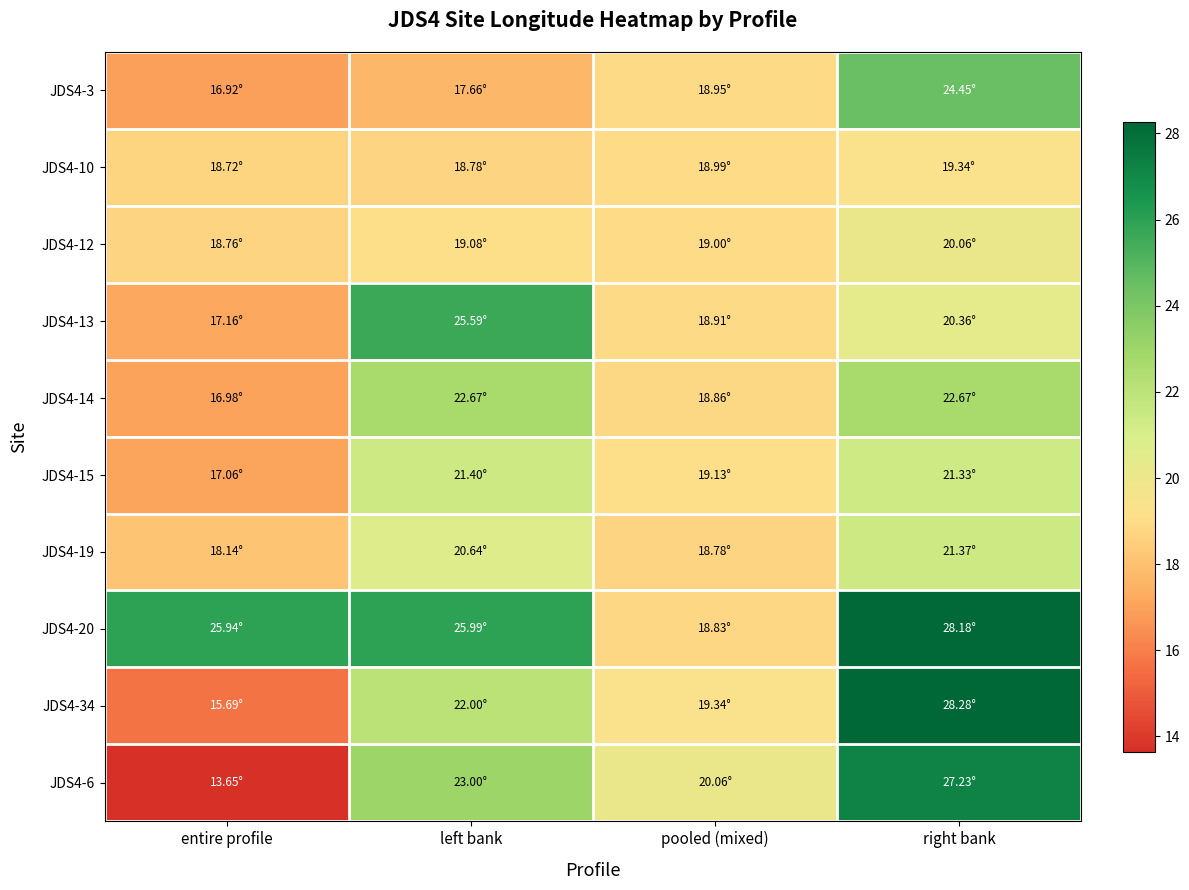

At left bank, list the series in order from largest to smallest.

JDS4-20, JDS4-13, JDS4-6, JDS4-14, JDS4-34, JDS4-15, JDS4-19, JDS4-12, JDS4-10, JDS4-3